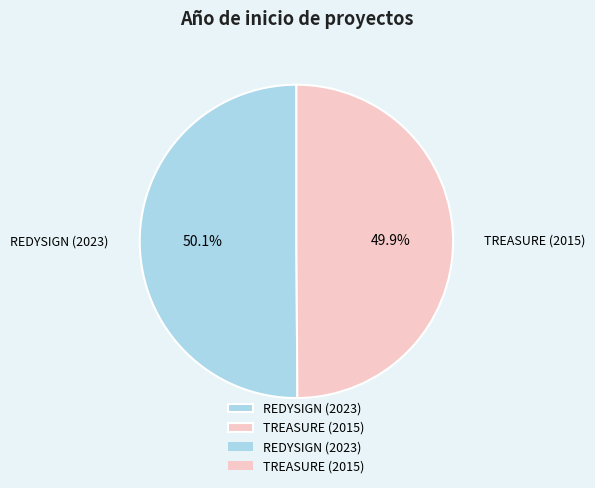

Is there a majority slice in this chart?

Yes